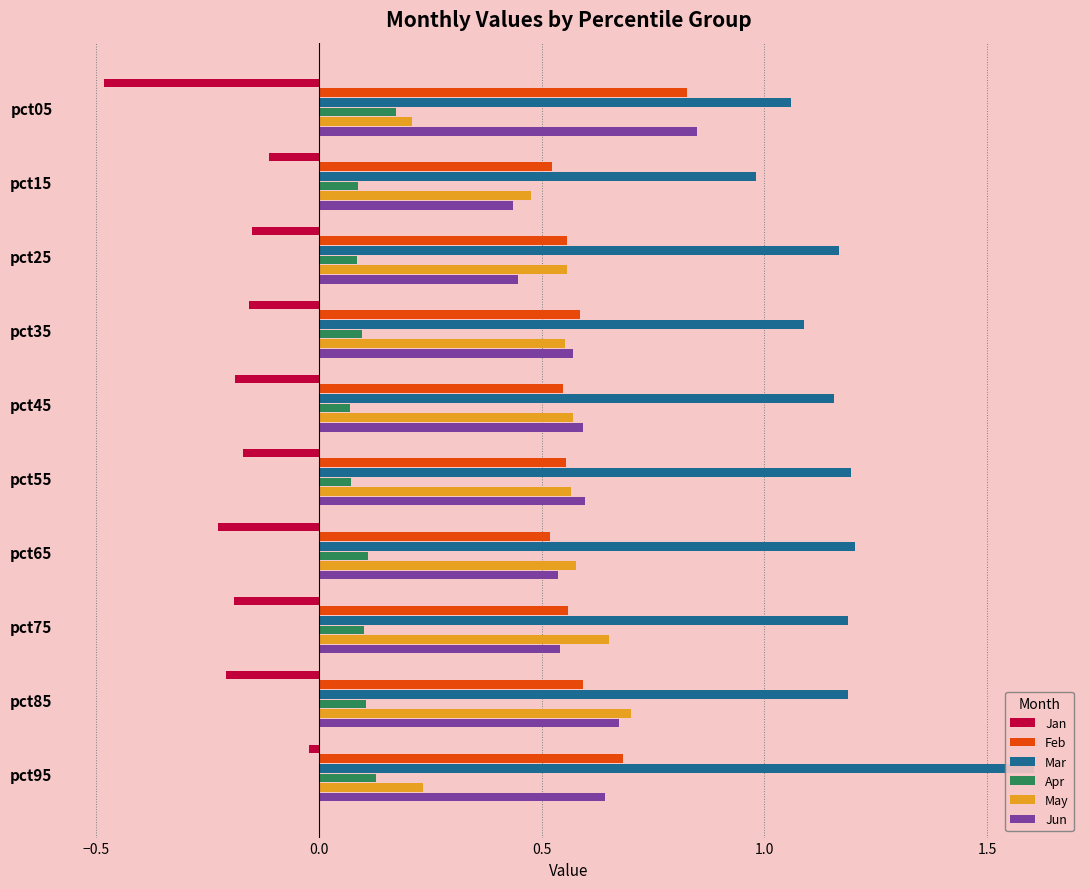

Are the bars horizontal?

Yes